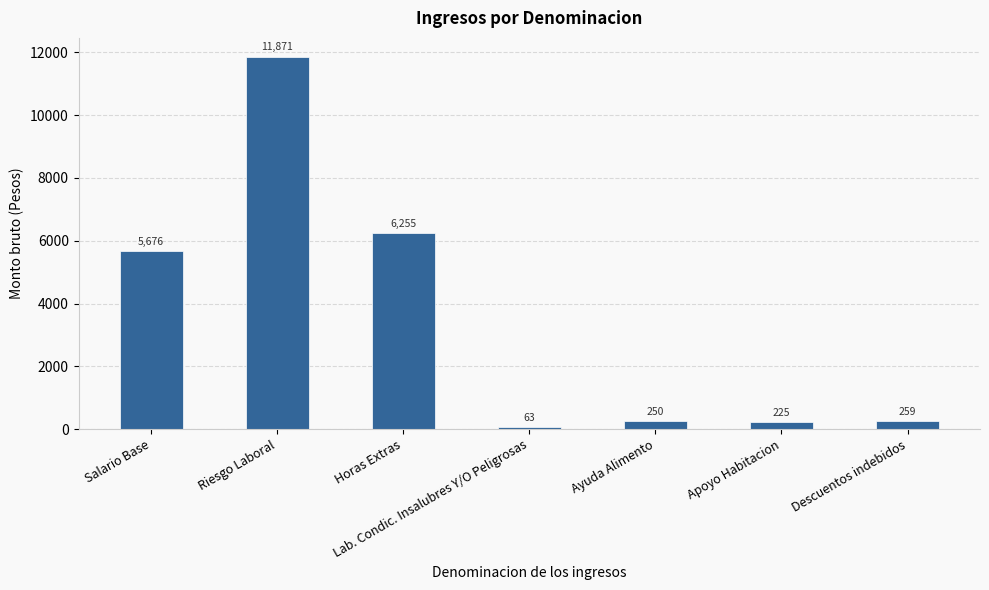

The value at Descuentos indebidos is 258.8. True or false?

True